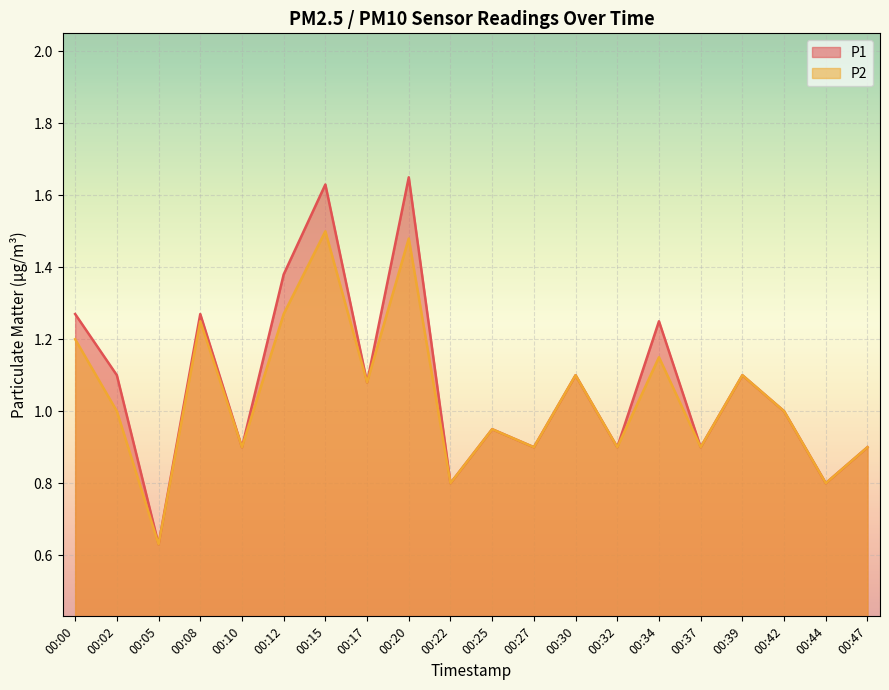

Reading left to right, what are all the values shown in this chart?

P1: 00:00=1.3	00:02=1.1	00:05=0.6	00:08=1.3	00:10=0.9	00:12=1.4	00:15=1.6	00:17=1.1	00:20=1.6	00:22=0.8	00:25=0.9	00:27=0.9	00:30=1.1	00:32=0.9	00:34=1.2	00:37=0.9	00:39=1.1	00:42=1.0	00:44=0.8	00:47=0.9
P2: 00:00=1.2	00:02=1.0	00:05=0.6	00:08=1.2	00:10=0.9	00:12=1.3	00:15=1.5	00:17=1.1	00:20=1.5	00:22=0.8	00:25=0.9	00:27=0.9	00:30=1.1	00:32=0.9	00:34=1.1	00:37=0.9	00:39=1.1	00:42=1.0	00:44=0.8	00:47=0.9